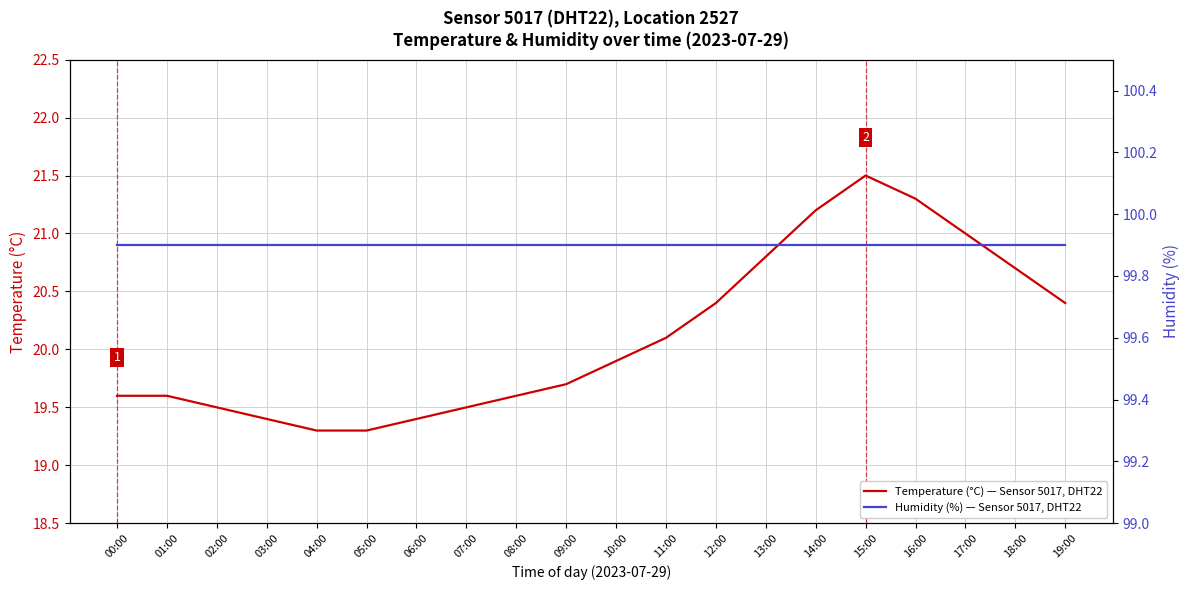

List the series in order of their peak value, highest first.

Humidity (%) — Sensor 5017, DHT22, Temperature (°C) — Sensor 5017, DHT22